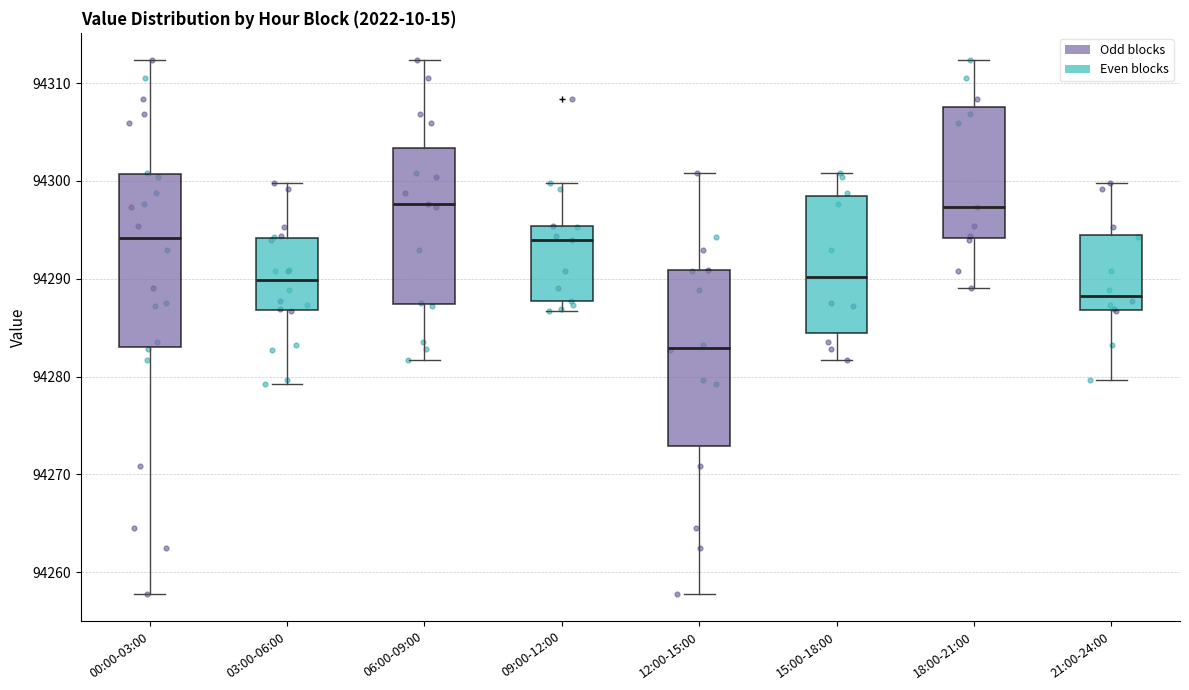

Where is the upper edge of the box for 09:00-12:00 on the y-axis? The values are not printed on the chart, so give them approximately, as read against the axis.

94295